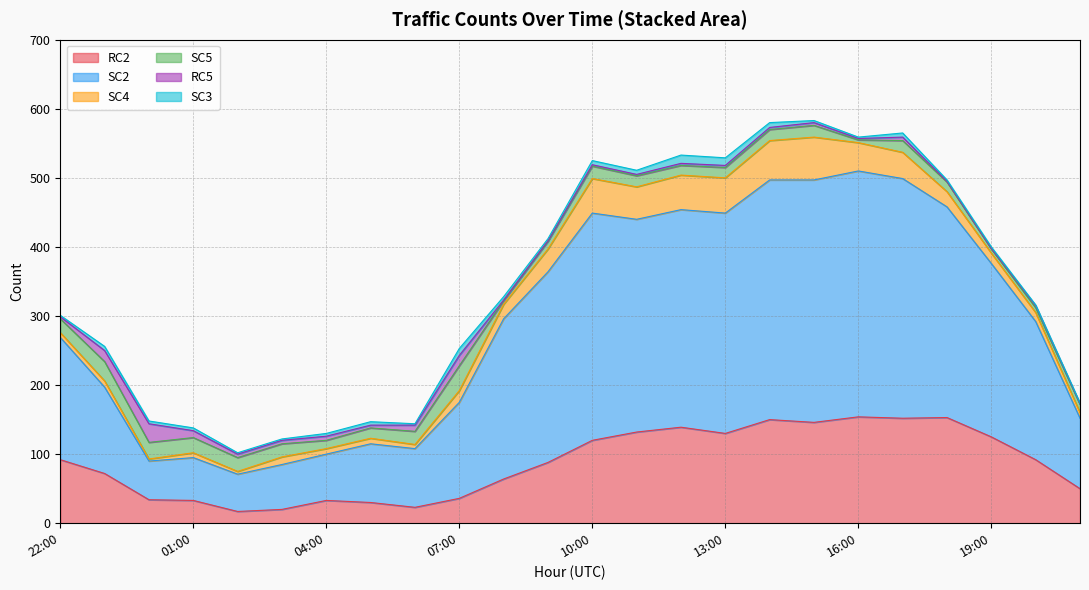

At 2023-10-08T21:00:00Z, list the series in order from largest to smallest.

SC2, RC2, SC5, SC4, RC5, SC3